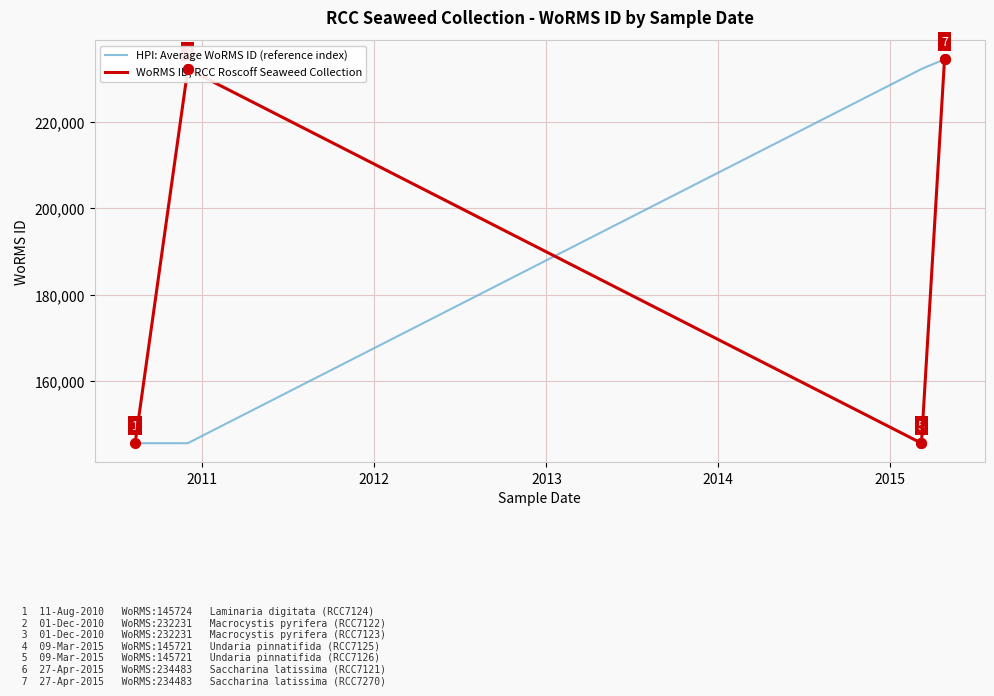

At how many categories does at least one series exceed 173231?

6